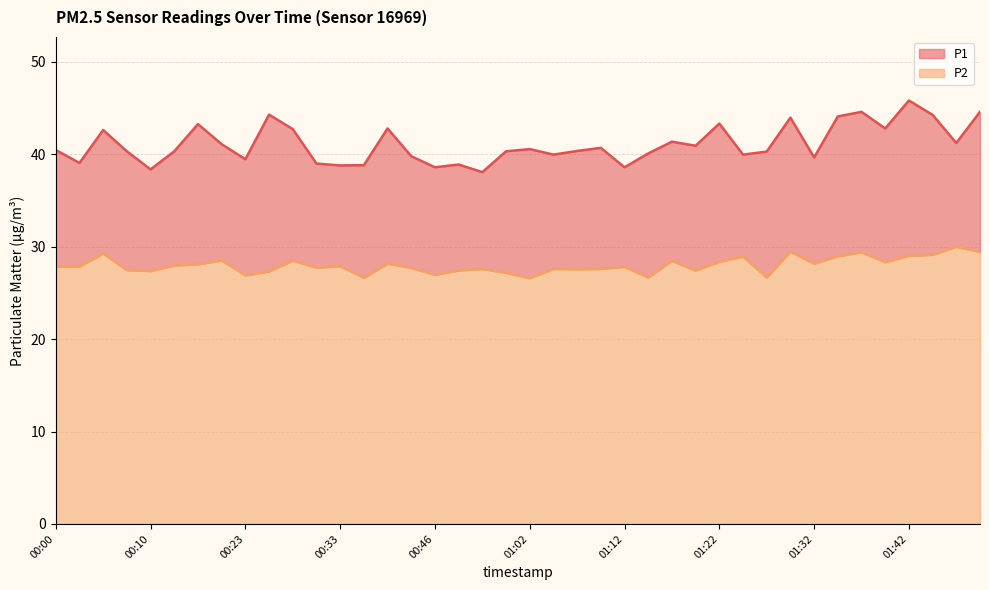

What is the maximum value for P2?

30.0